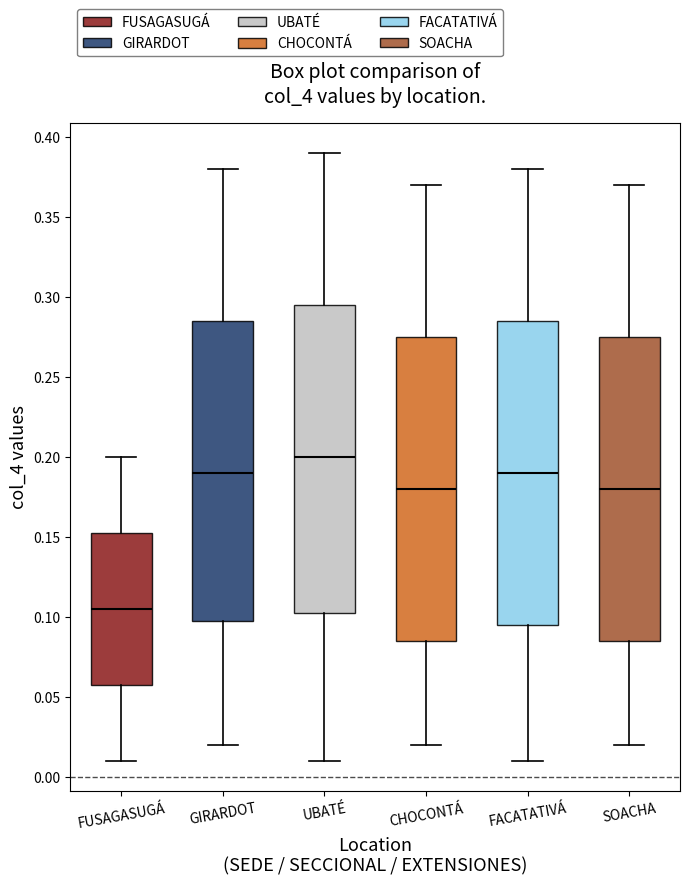

Which box's median line is the lowest?

FUSAGASUGÁ